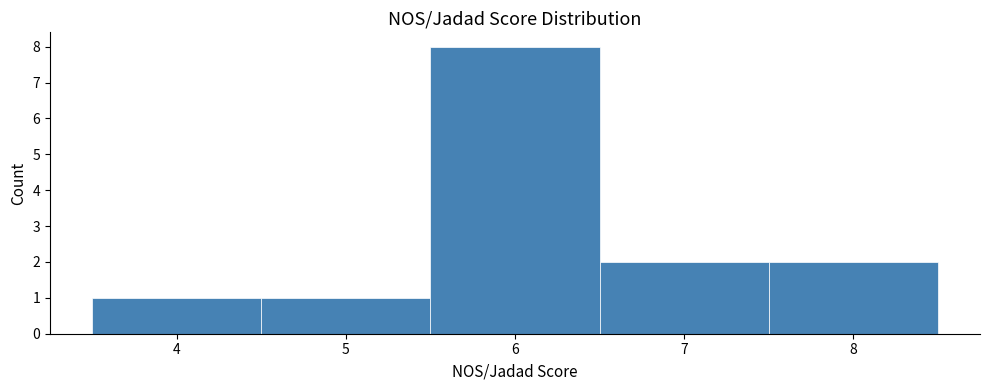

Over which range of the x-axis is the bar tallest?

5.5 to 6.5